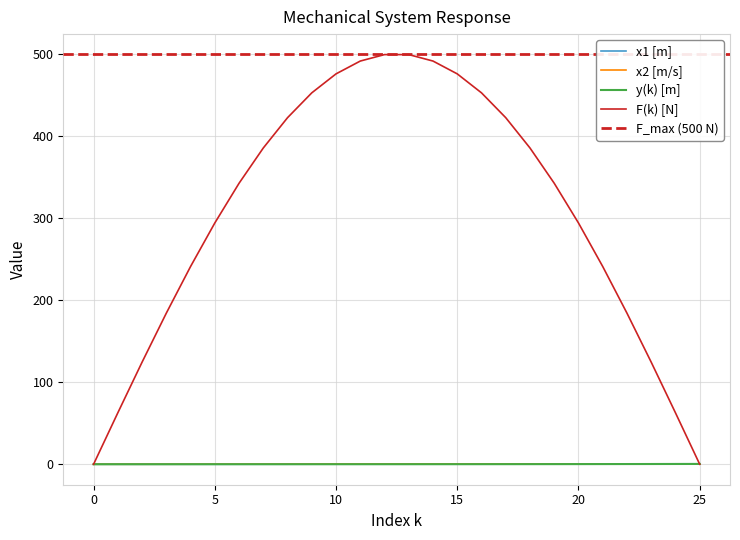

Is it true that F(k) [N] equals 0.0 at 0?

True